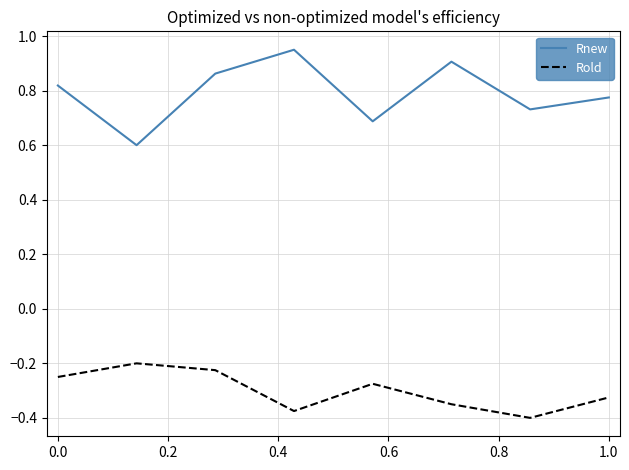

What is the lowest value of the Rnew series?

0.6